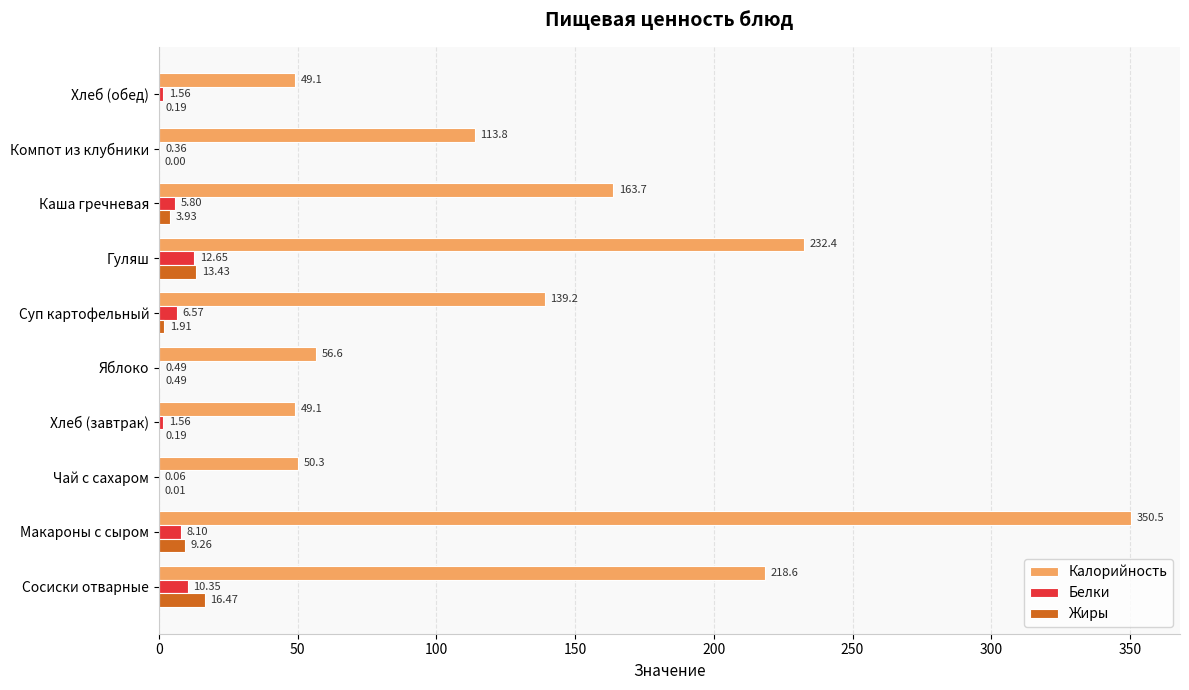

How many positive values does the Жиры series have?

9